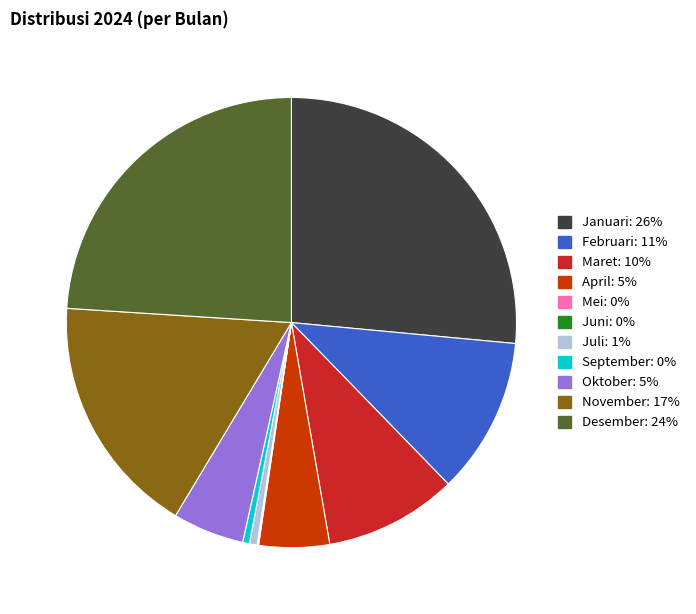

Which category has the biggest portion of the pie?

Januari